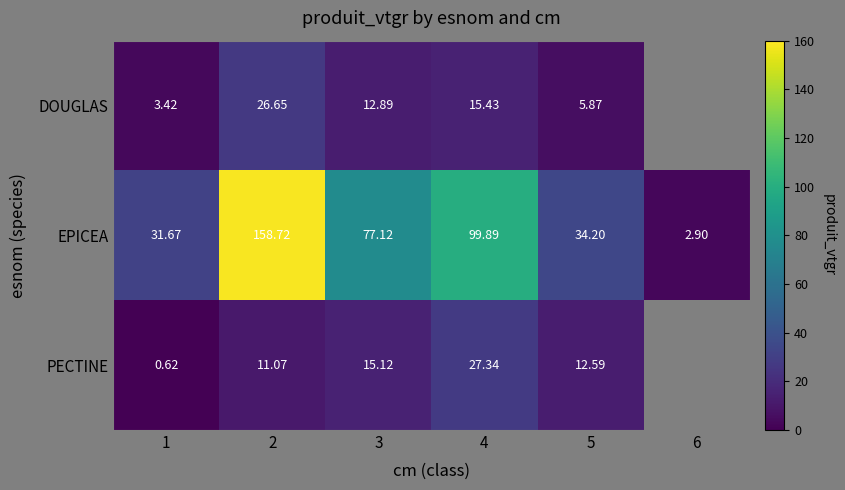

Is the value of PECTINE at 2 greater than the value of EPICEA at 6?

Yes